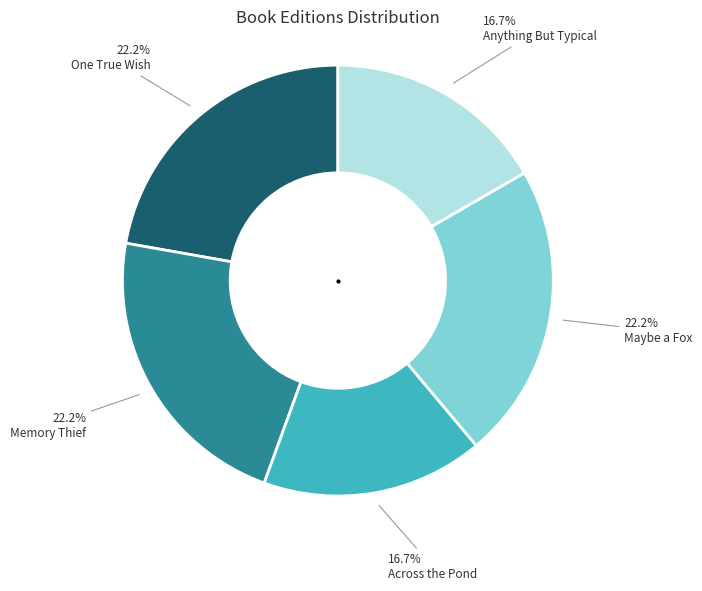

Is it true that Maybe a Fox is 14% of the pie?

False